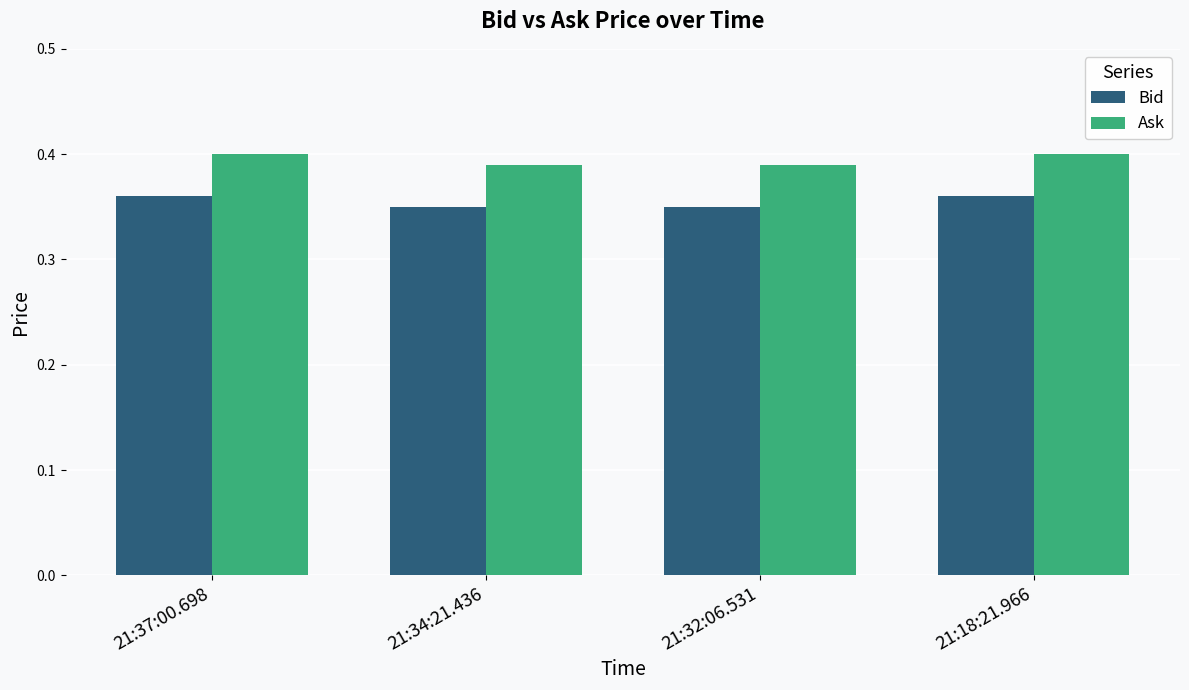

True or false: Bid has a value of 0.2 at 21:37:00.698.

False